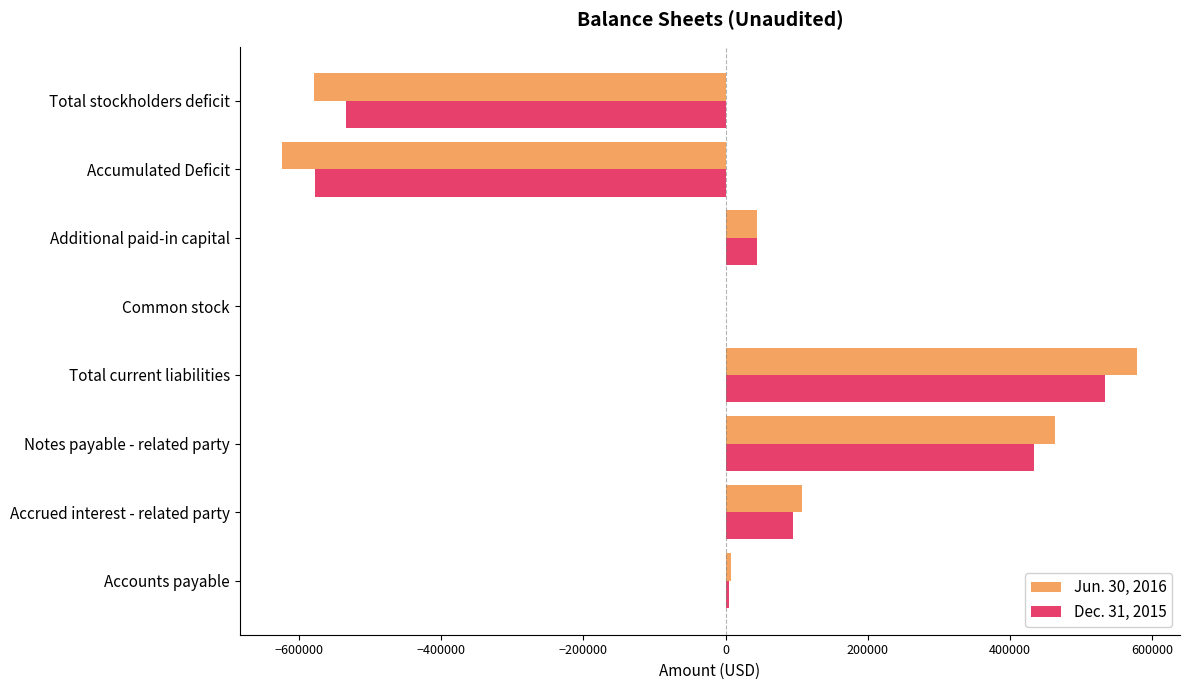

What is the maximum value shown in the chart?

579088